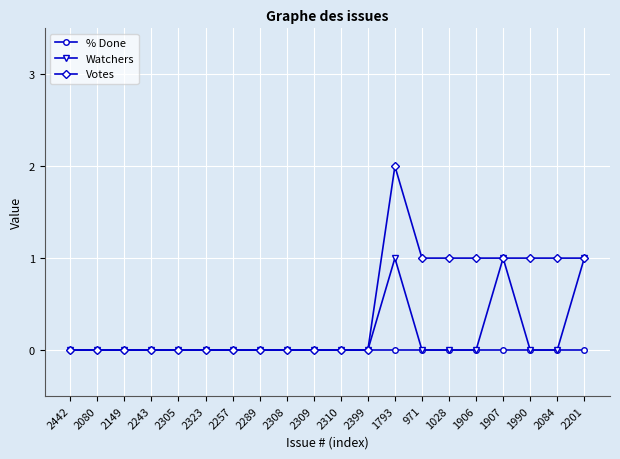

Which label corresponds to the largest value in the chart?

1793